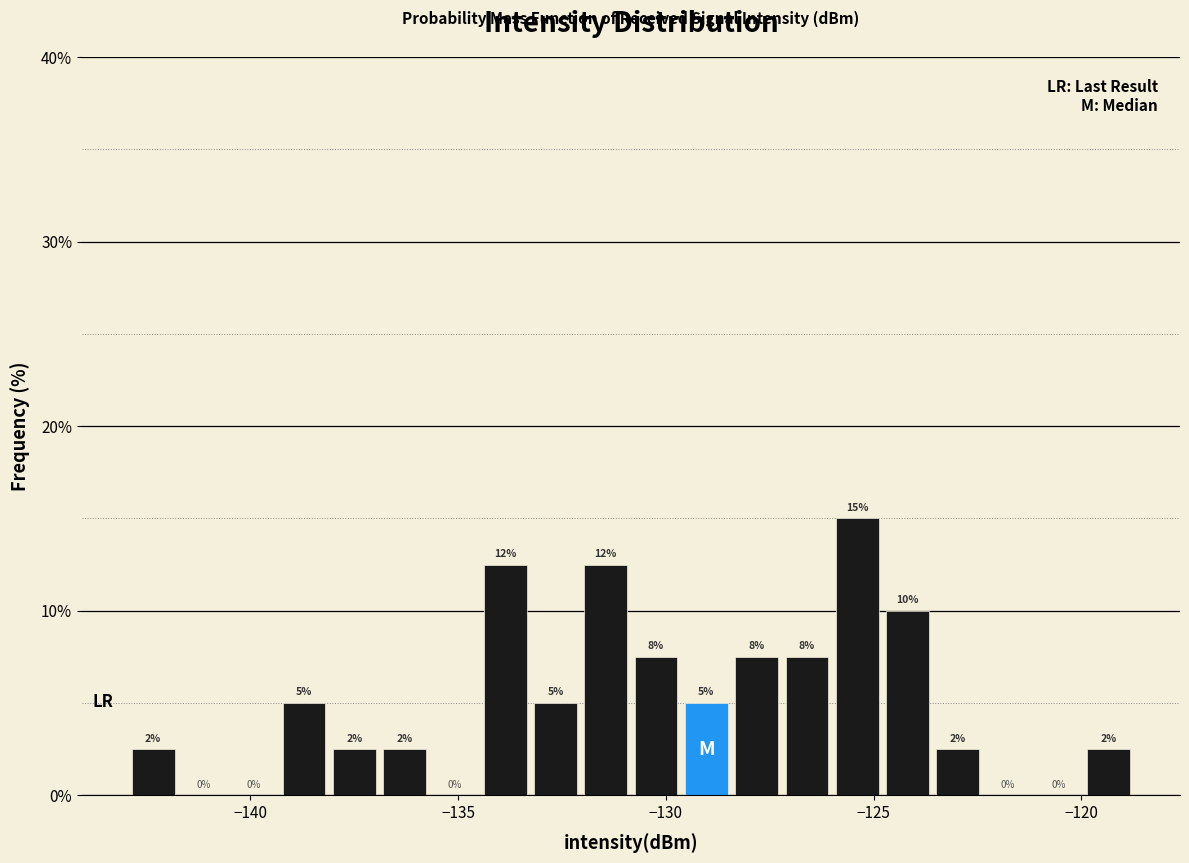

Around what value on the x-axis is the tallest bar? Give the approximate position of its centre, as read against the axis.

-125.5